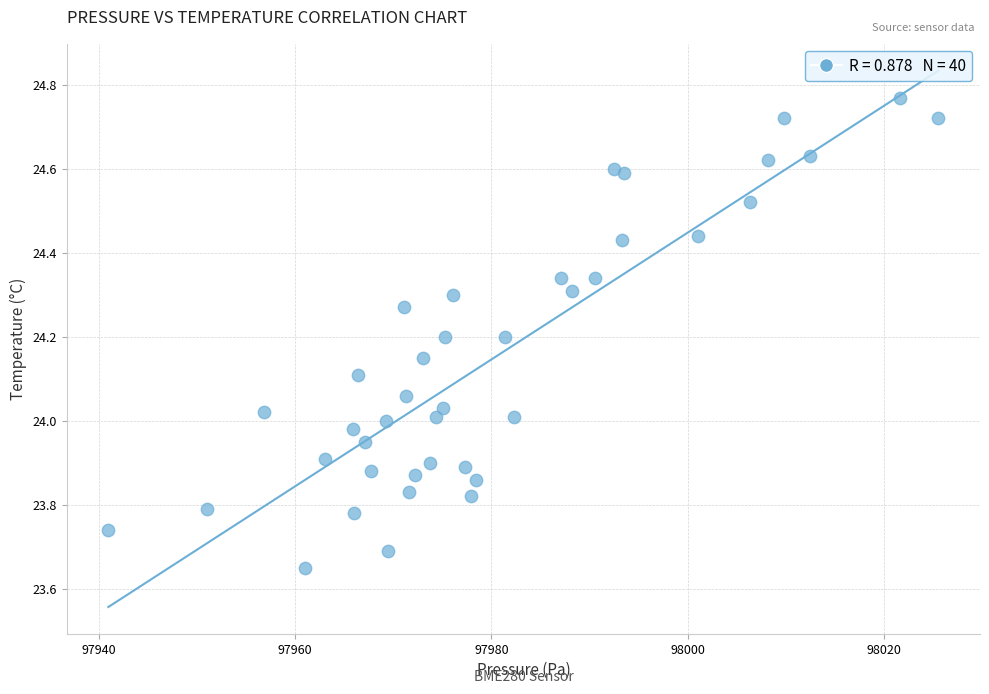

What is the range of X values (max minus min)?

84.5